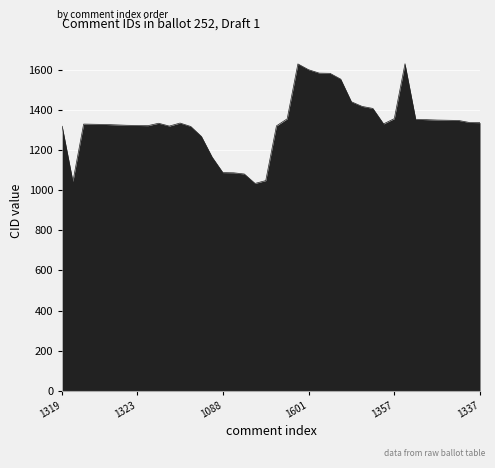

True or false: the data has more than 1 interior local peaks.

True